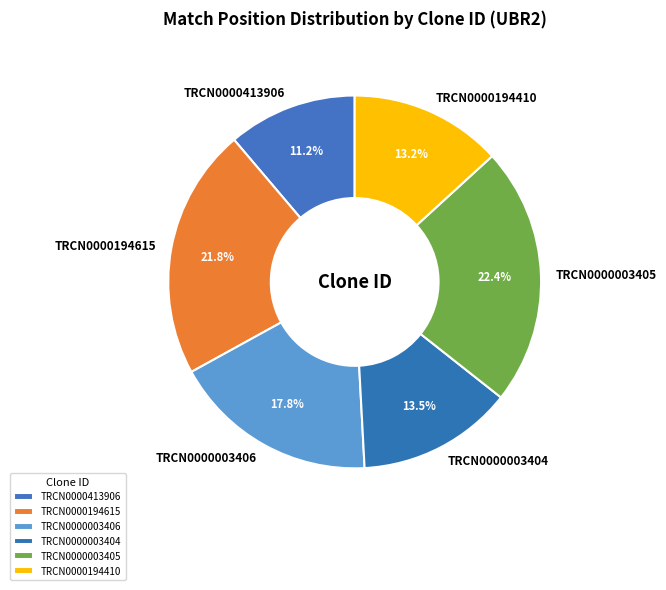

To the nearest percent, what percentage of the pie is TRCN0000413906?

11%